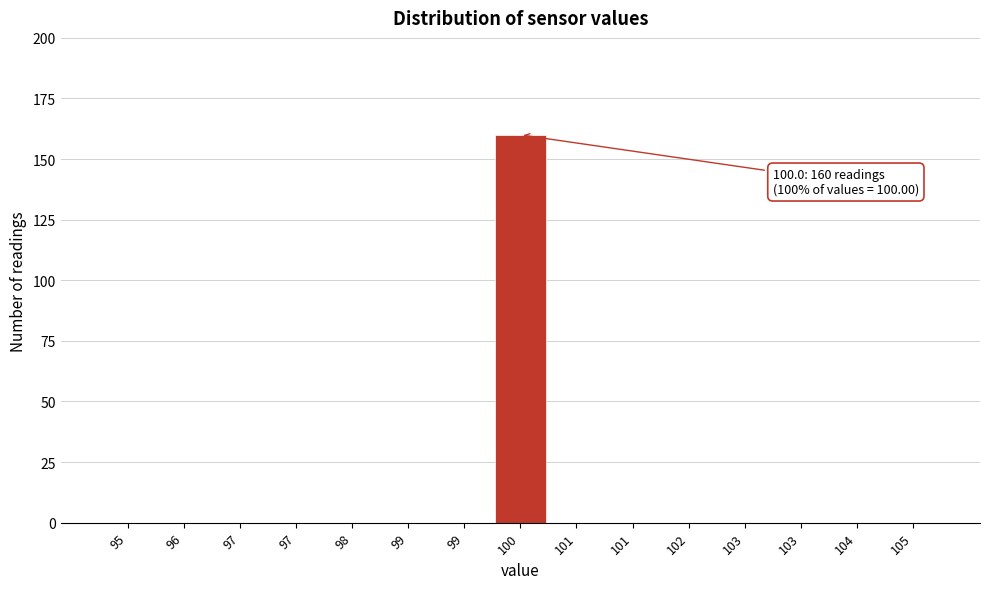

How many categories are shown in the chart?

15